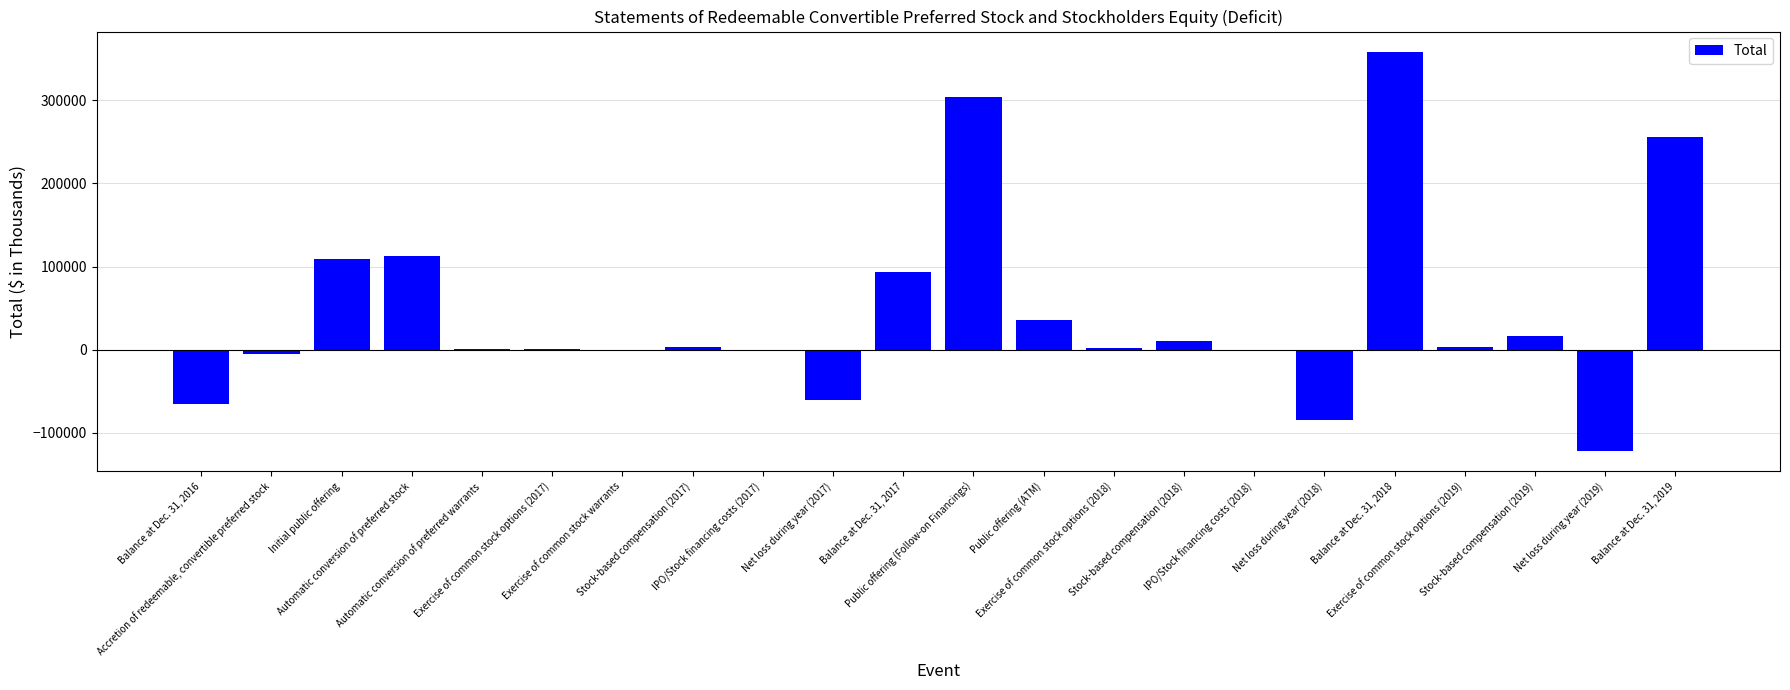

What is the sum of all values?

963262